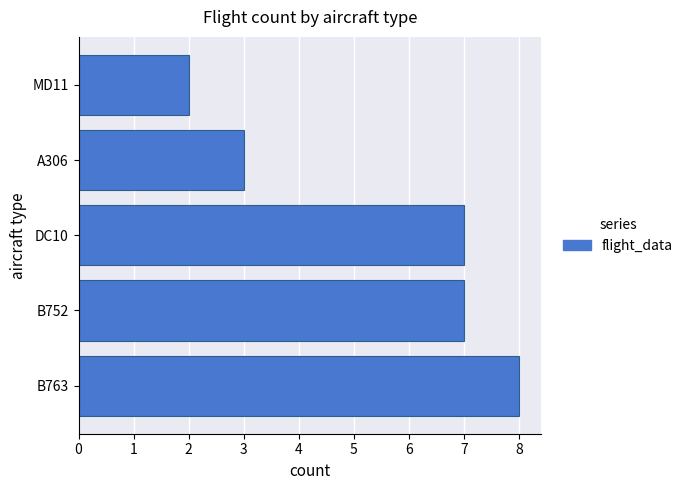

How many bars are there in total?

5